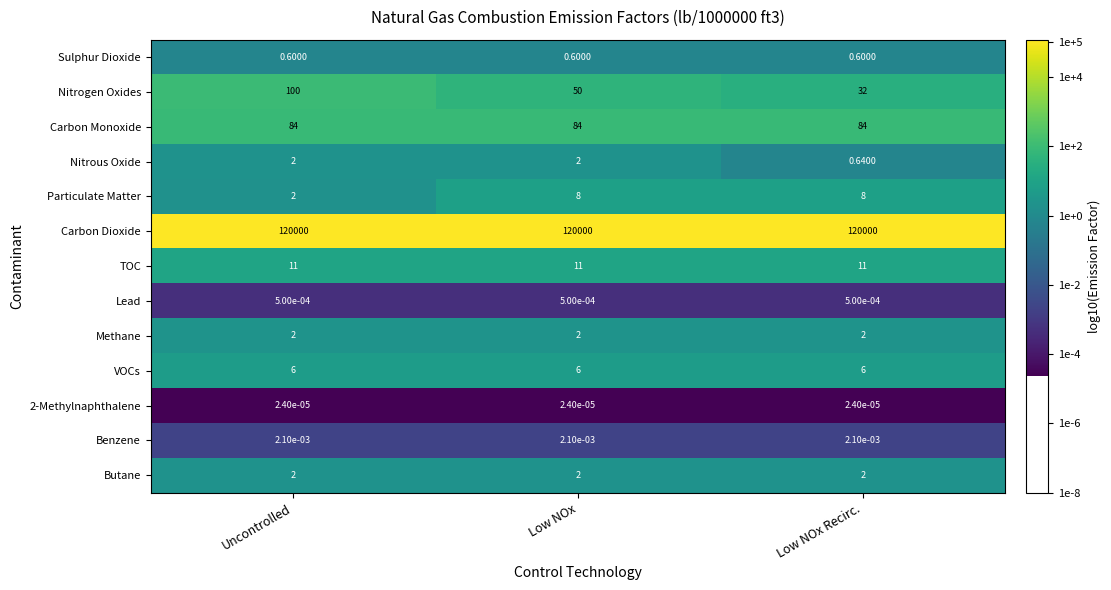

Which series has the widest spread of values?

Nitrogen Oxides